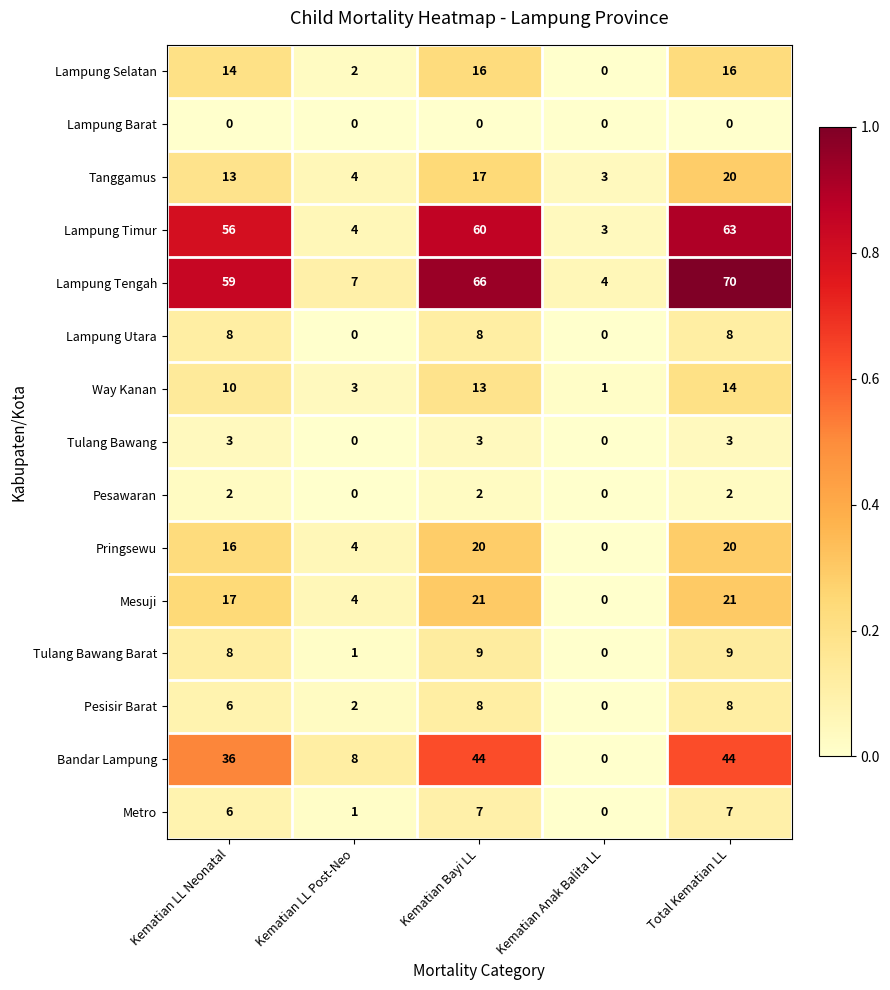

How many data points does each series have?

5